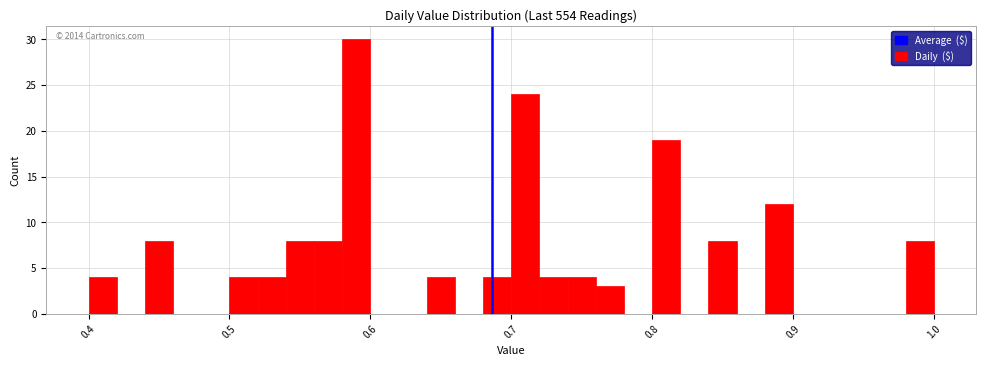

Around what value on the x-axis is the tallest bar? Give the approximate position of its centre, as read against the axis.

0.59